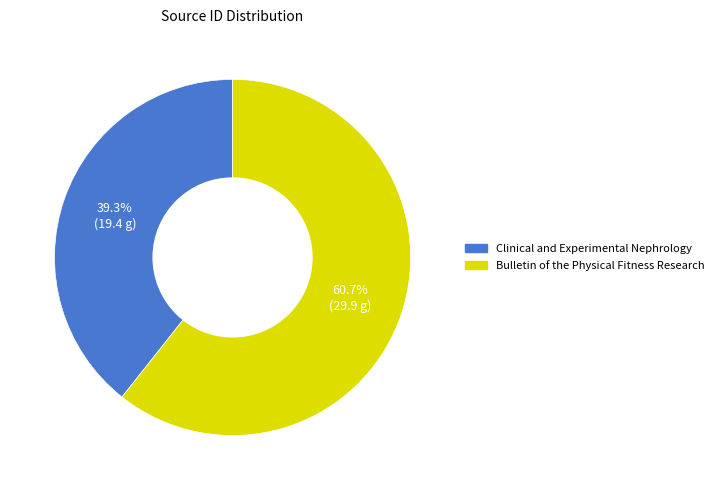

What is the ratio of the value at Bulletin of the Physical Fitness Research to the value at Clinical and Experimental Nephrology?

1.5